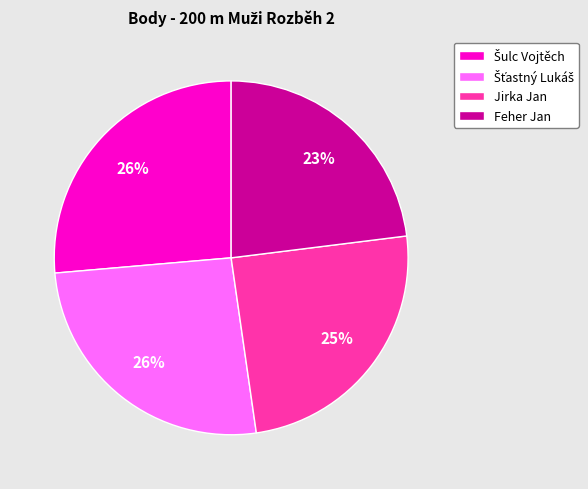

Does any single category account for the majority?

No